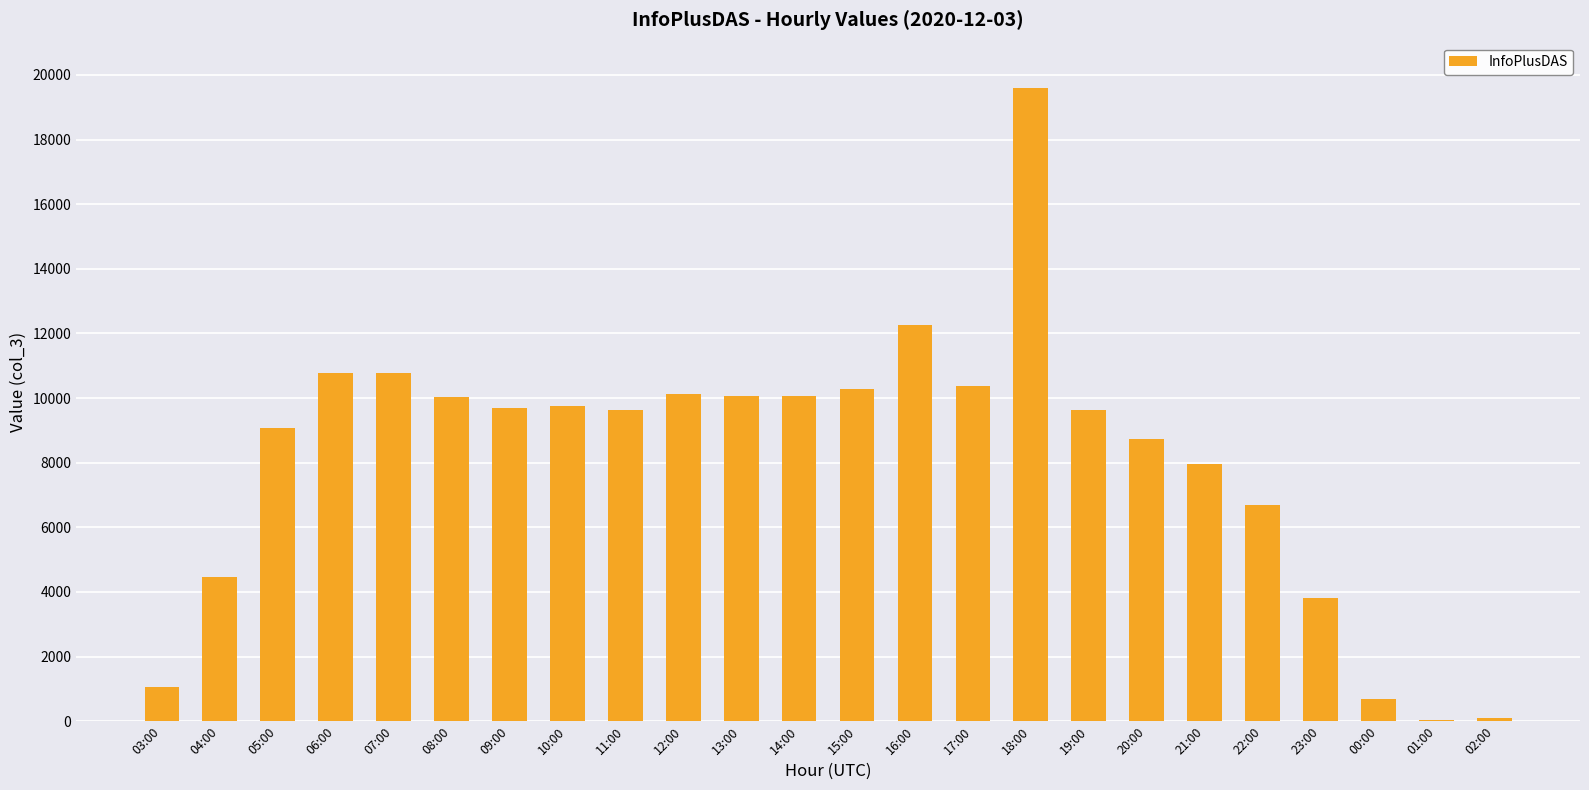

What is the sum of all values?

195641